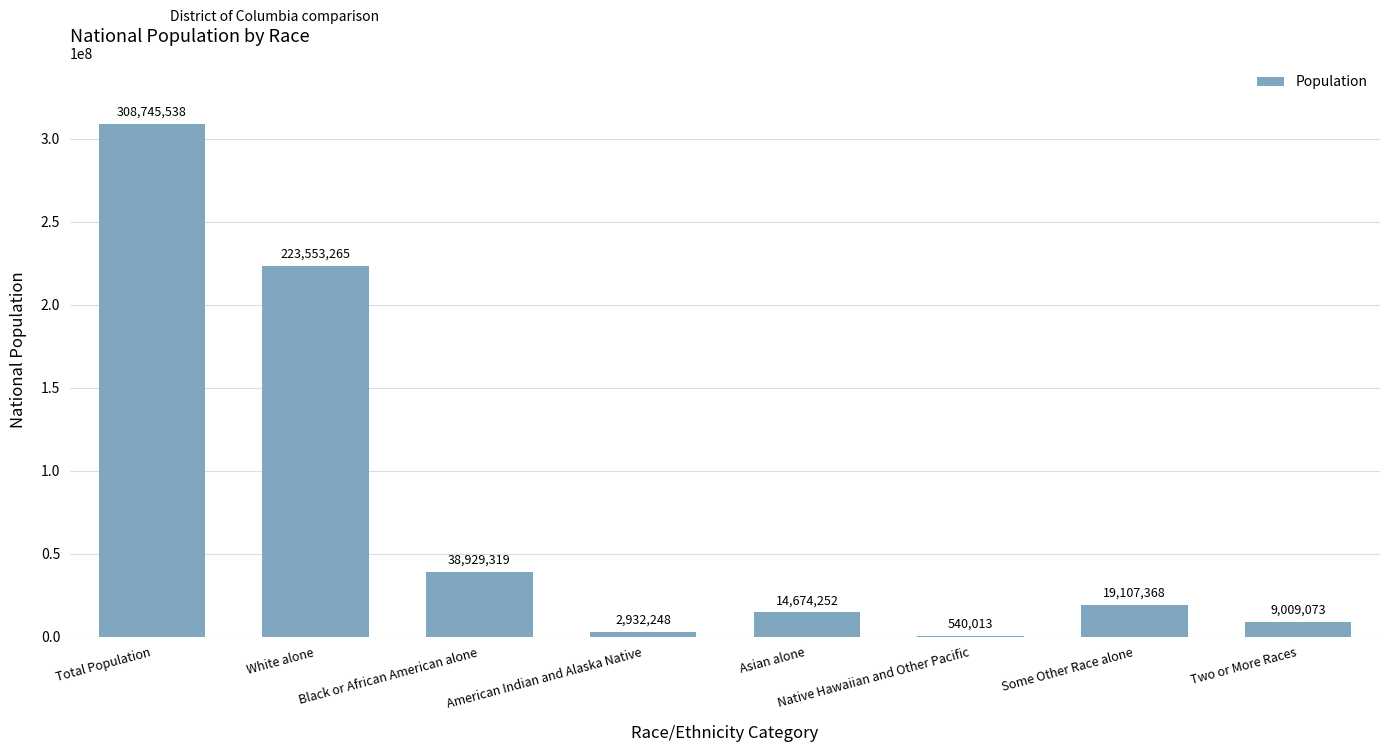

How many distinct data groups are displayed?

1